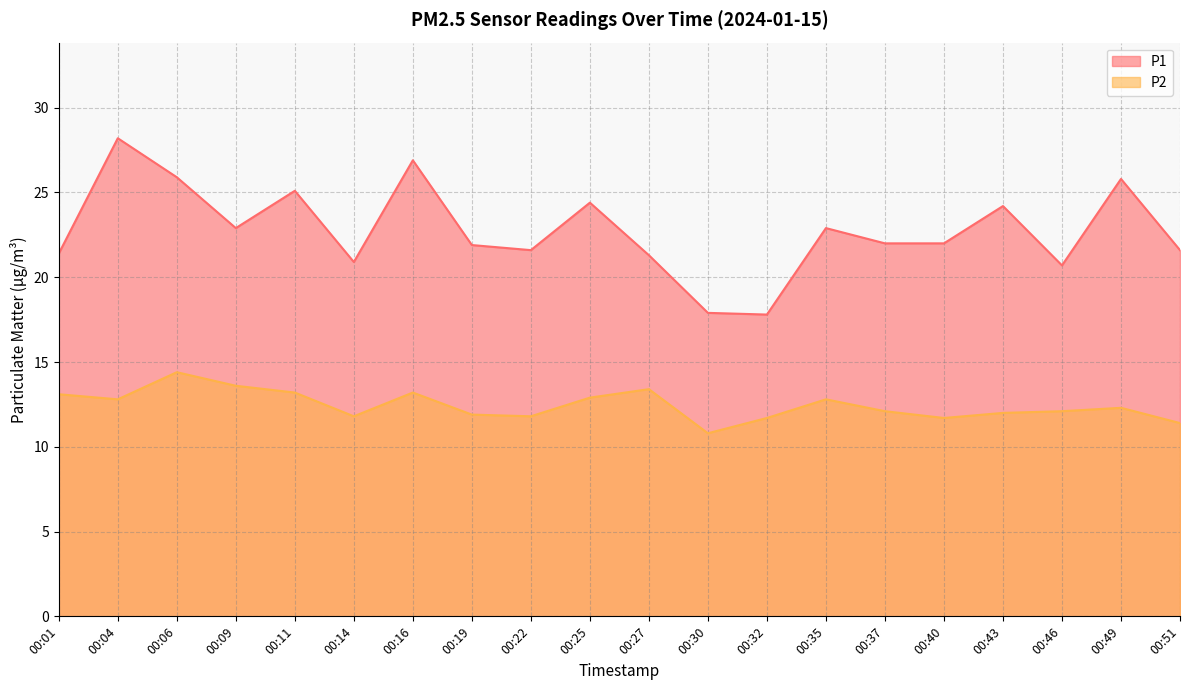

True or false: P1 and P2 cross at least once.

False